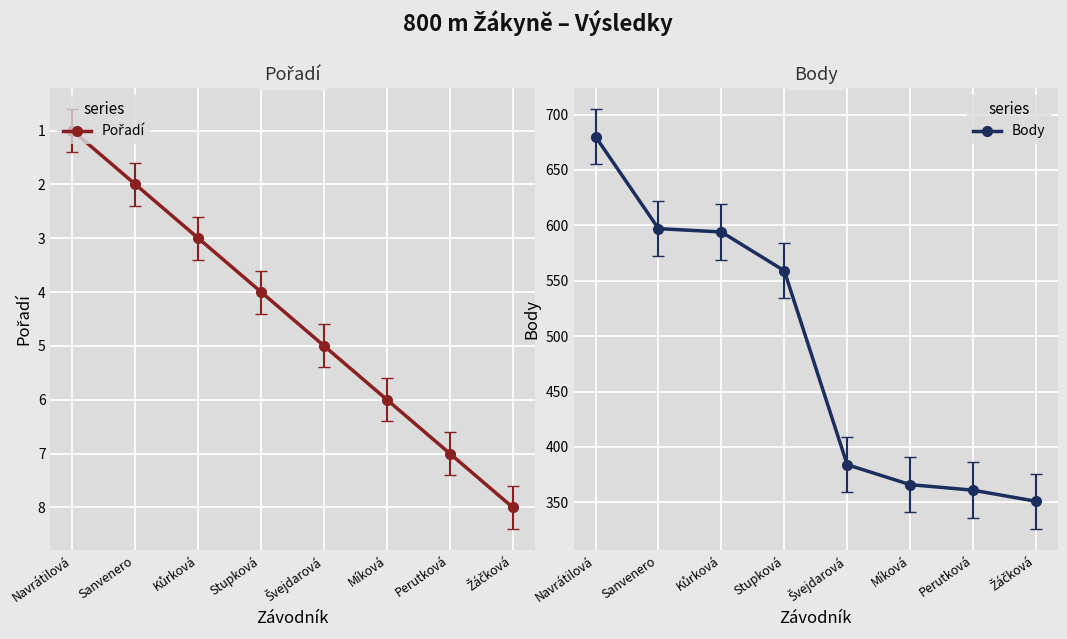

Between Navrátilová and Perutková, which series saw the biggest shift?

Body